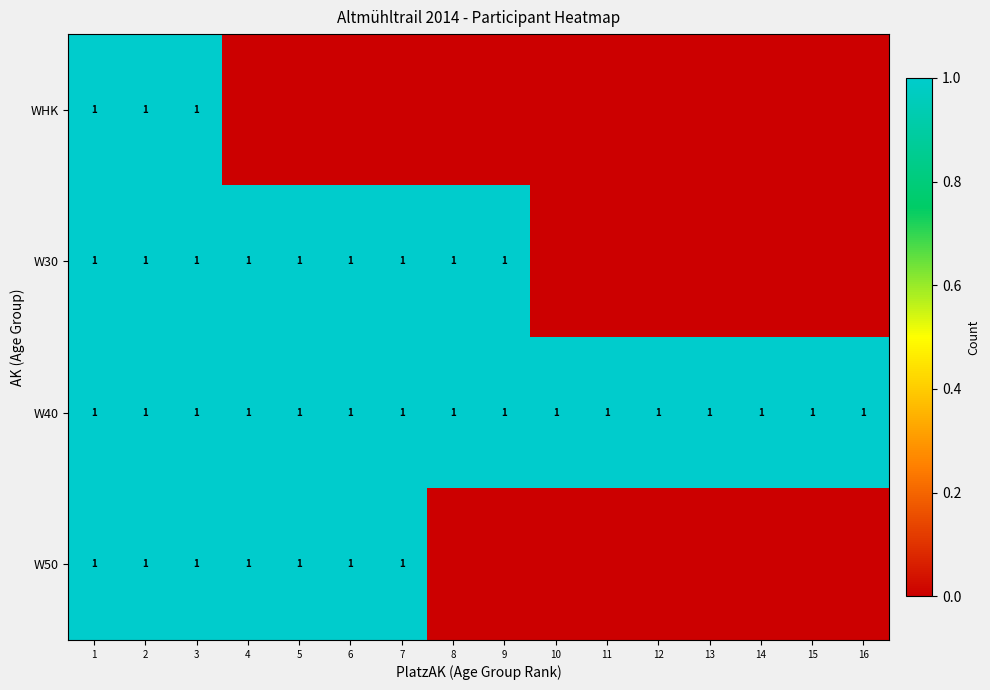

The W50 series shows 1 at 4. True or false?

True